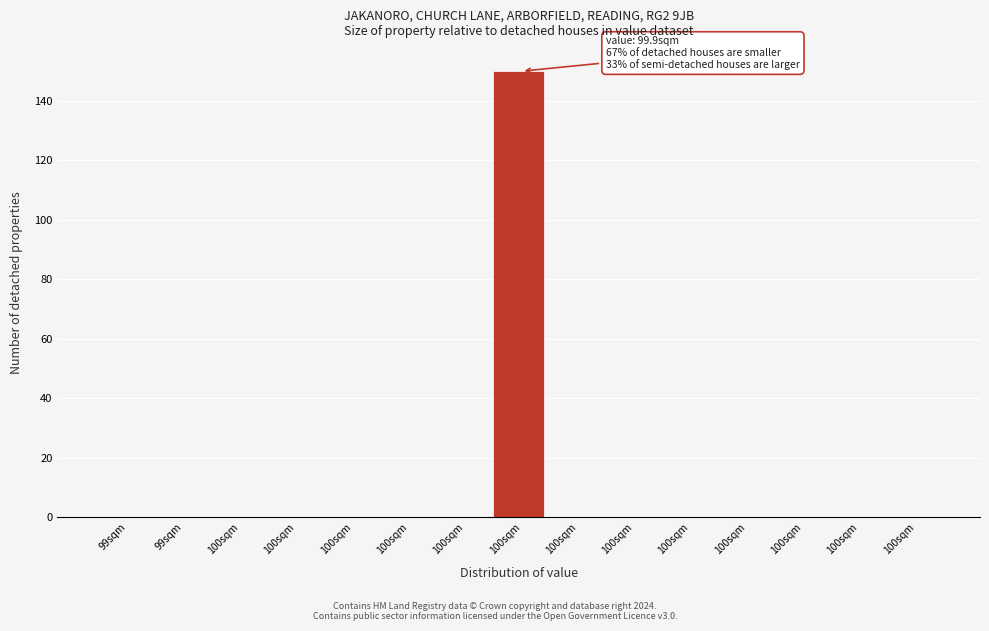

Are the bars horizontal?

No